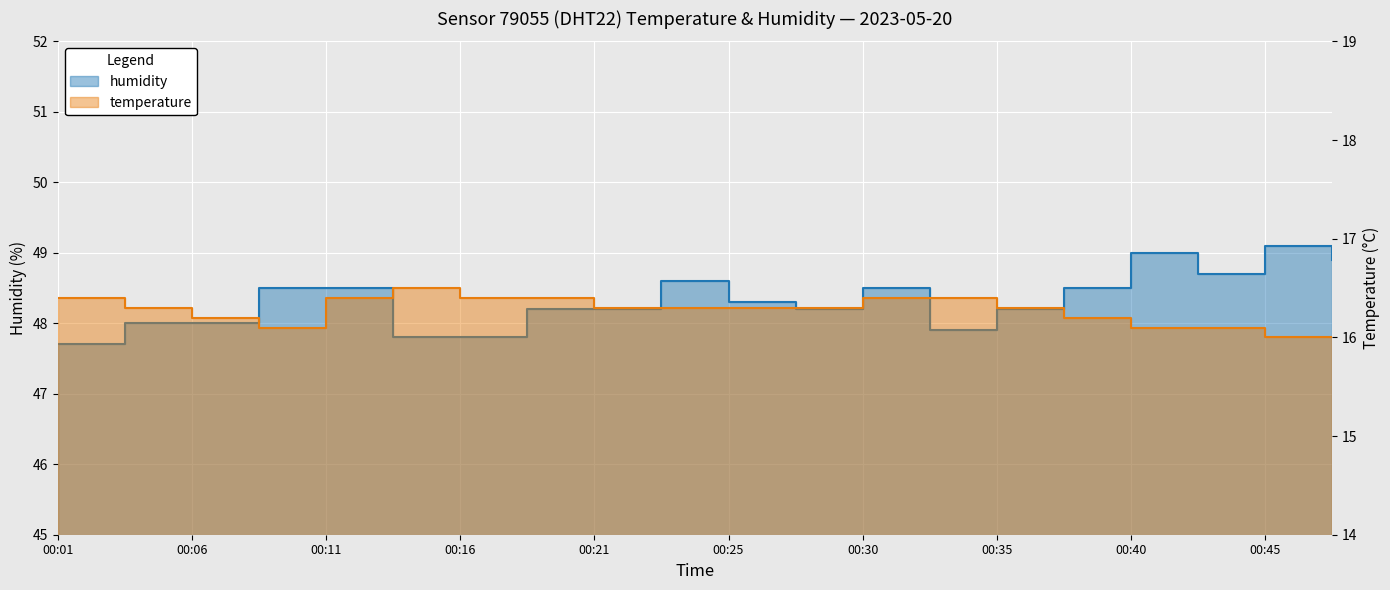

Rank the categories by humidity value from highest to lowest.

00:45, 00:40, 00:47, 00:42, 00:23, 00:08, 00:11, 00:30, 00:38, 00:25, 00:18, 00:21, 00:28, 00:35, 00:04, 00:06, 00:33, 00:13, 00:16, 00:01